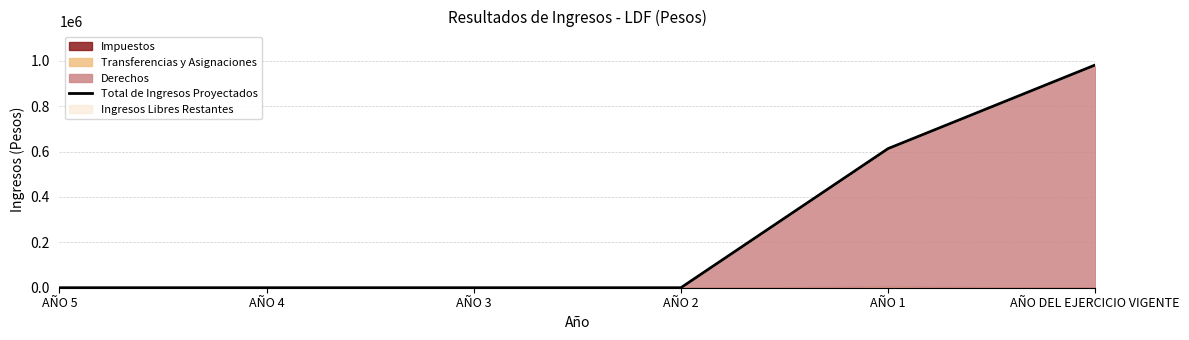

What is the difference between the maximum and minimum values?

982107